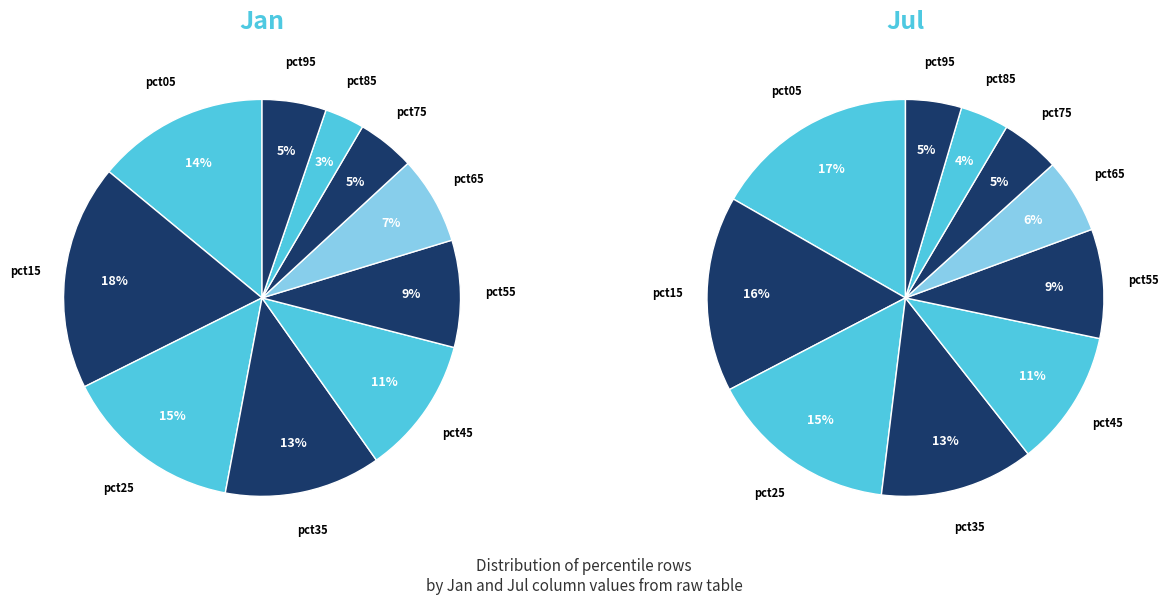

Rank the series by their average value, from highest to lowest.

values_jul, values_jan